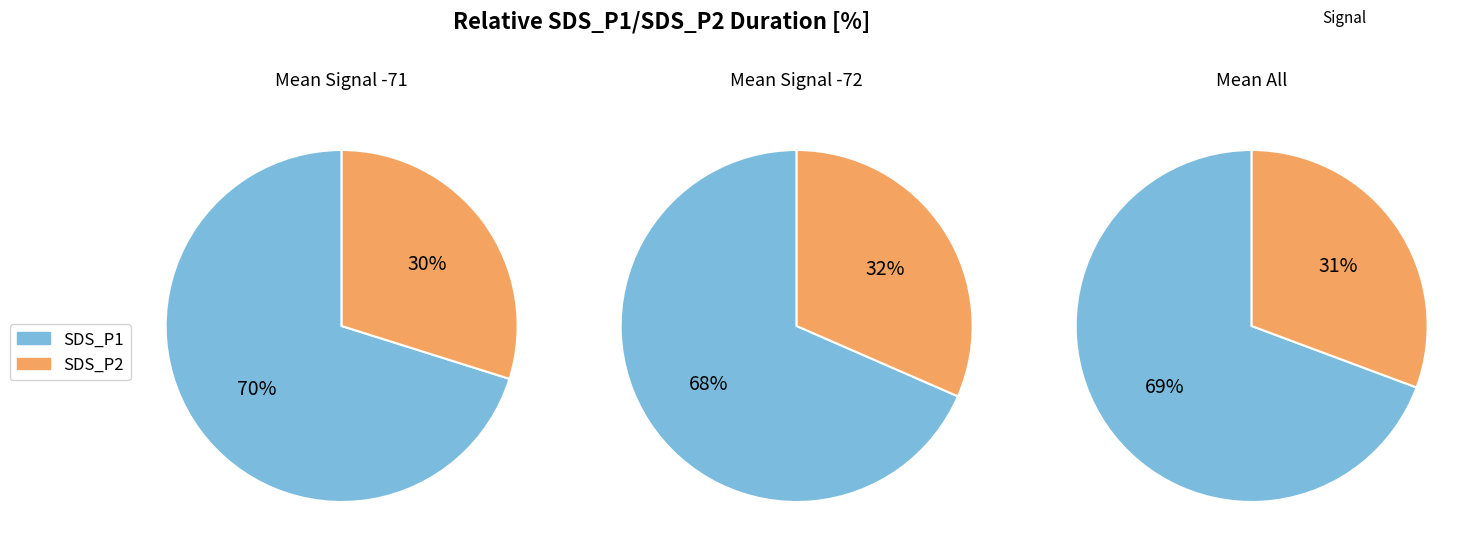

Which series has the widest spread of values?

SDS_P1